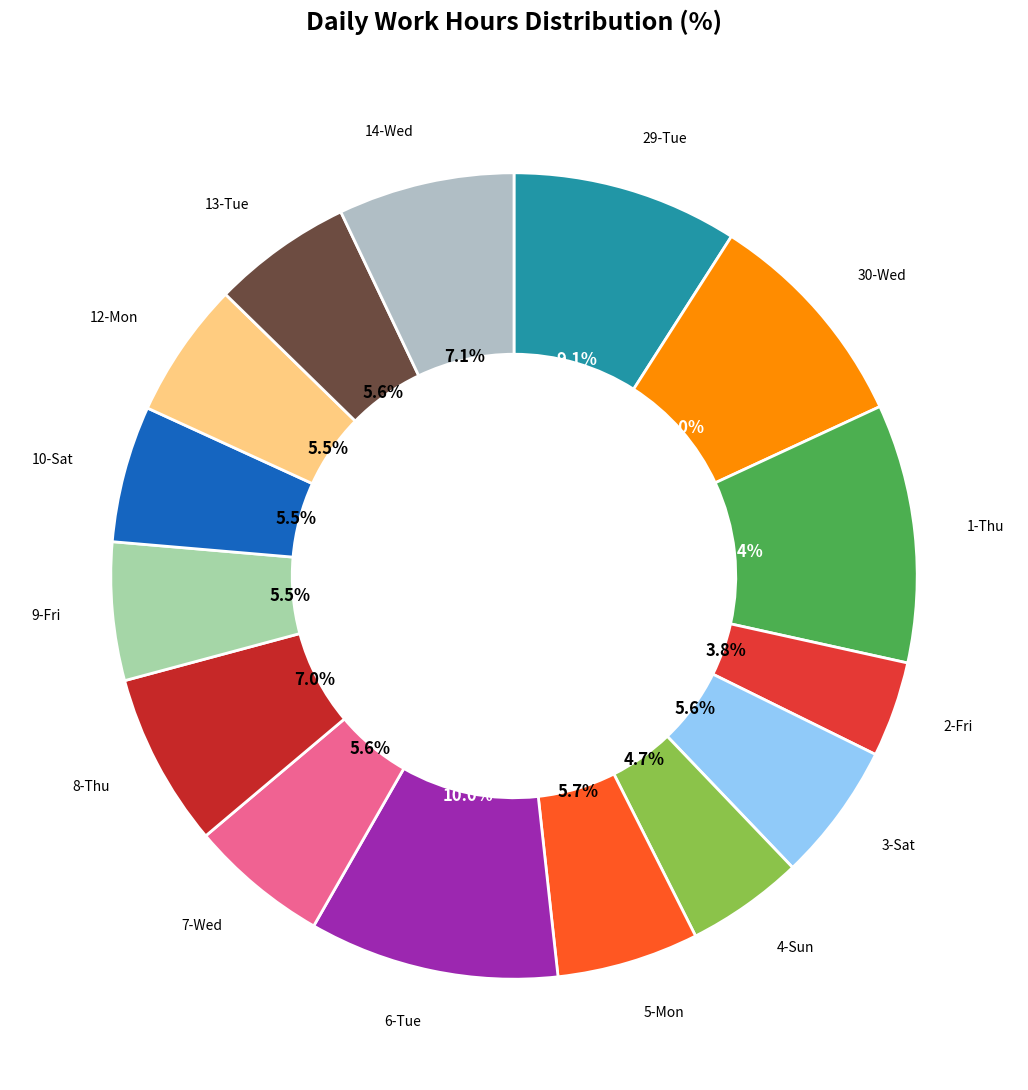

How many slices are in this pie chart?

15